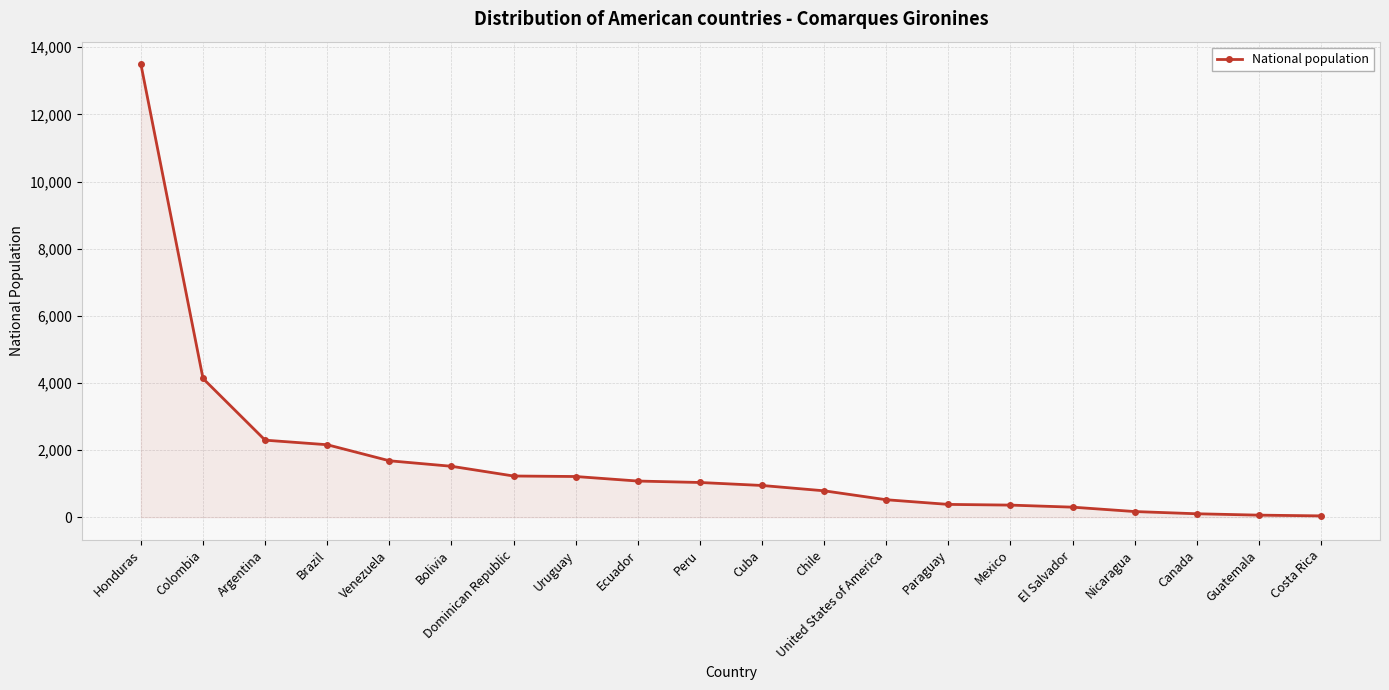

What is the sum of the values at Argentina and Uruguay?

3505